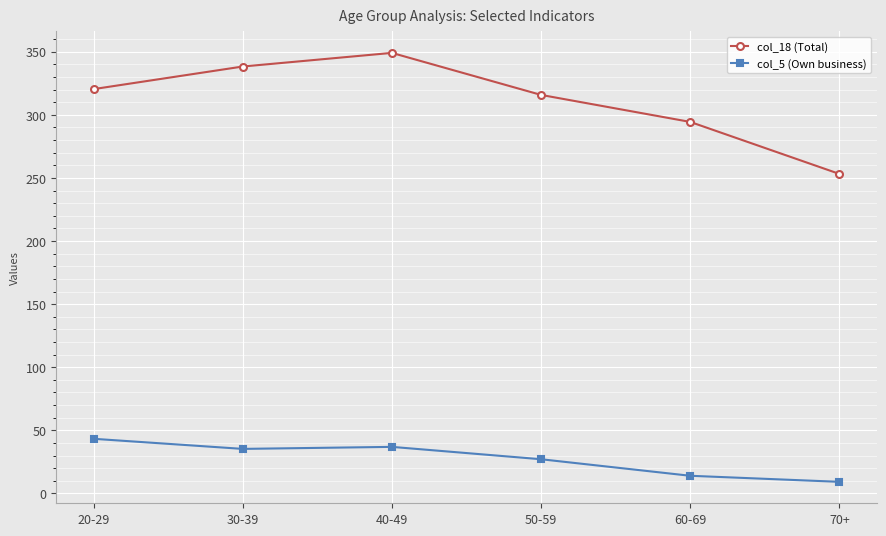

At how many categories does at least one series exceed 344?

1